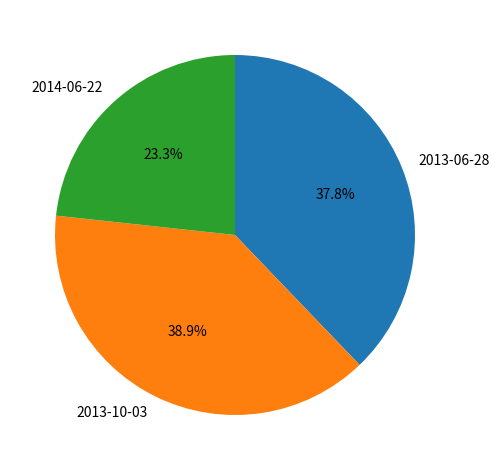

Does 2013-10-03 account for over 50% of the chart?

No